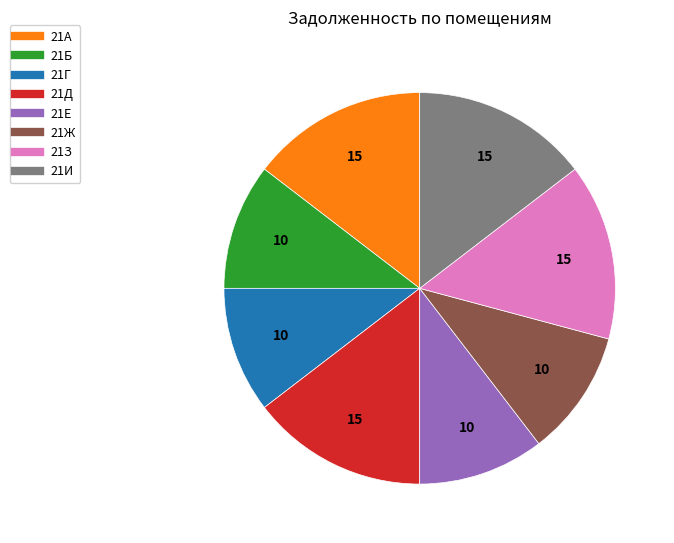

Approximately how many times larger is the value at 21А compared to 21Г?

1.4